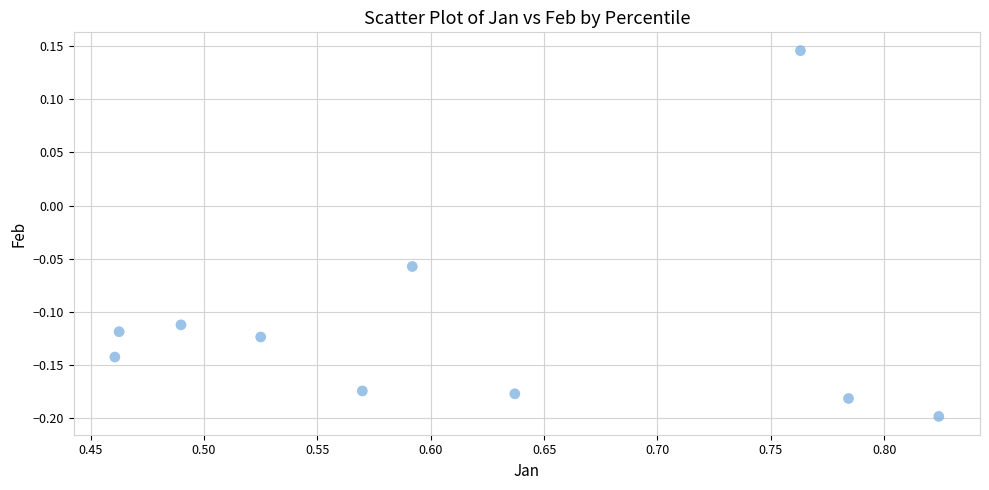

What is the average X value?

0.6